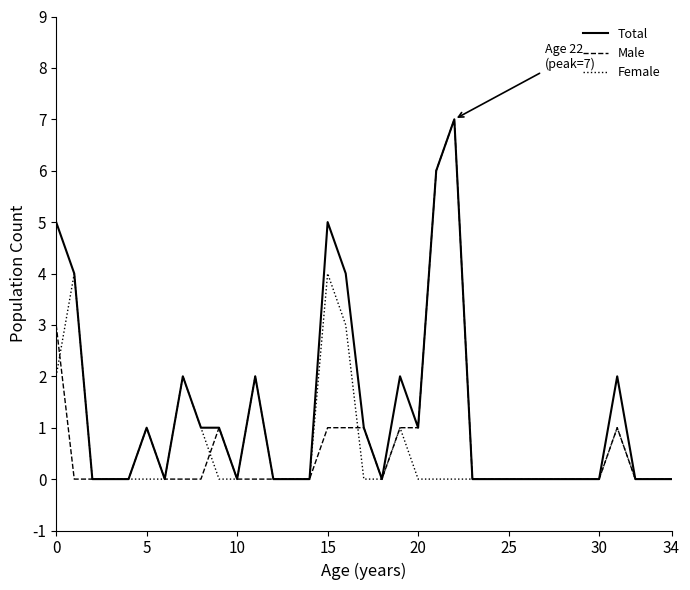

Reading left to right, what are all the values shown in this chart?

Total: 5	4	0	0	0	1	0	2	1	1	0	2	0	0	0	5	4	1	0	2	1	6	7	0	0	0	0	0	0	0	0	2	0	0	0
Male: 3	0	0	0	0	1	0	0	0	1	0	0	0	0	0	1	1	1	0	1	1	6	7	0	0	0	0	0	0	0	0	1	0	0	0
Female: 2	4	0	0	0	0	0	2	1	0	0	2	0	0	0	4	3	0	0	1	0	0	0	0	0	0	0	0	0	0	0	1	0	0	0